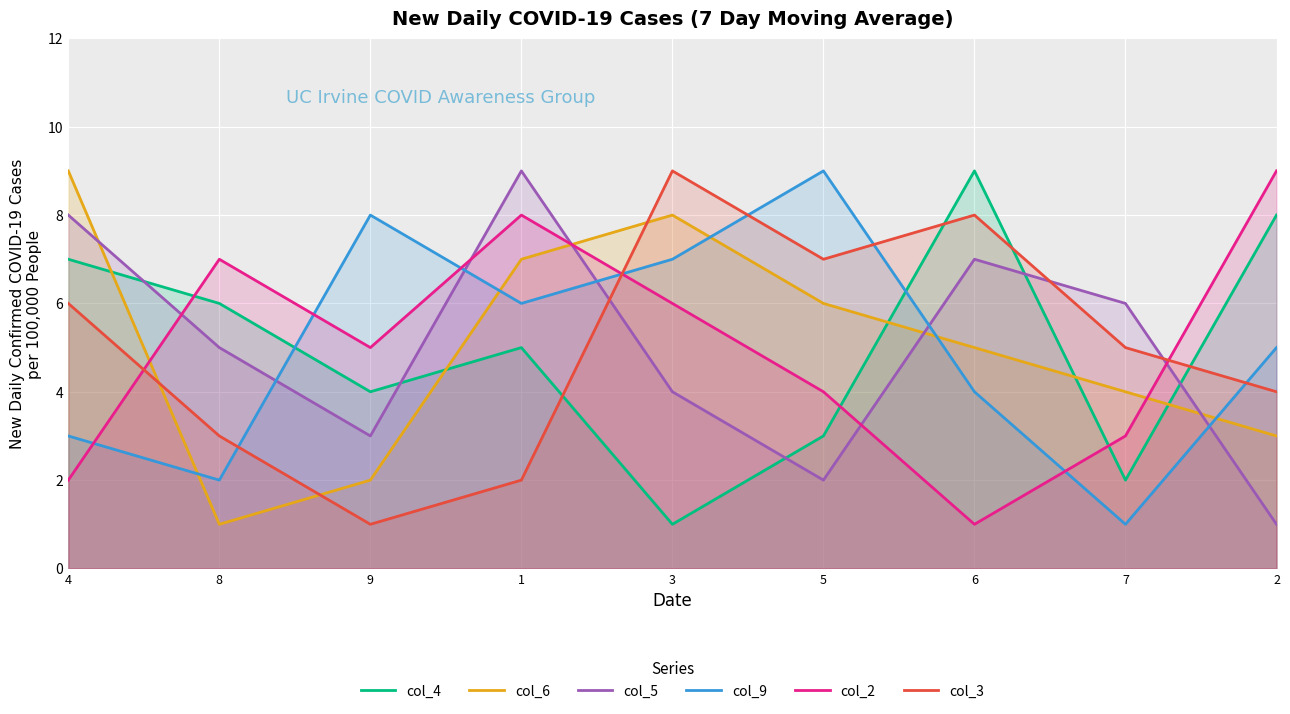

The value of col_4 at 5 is 3. True or false?

True